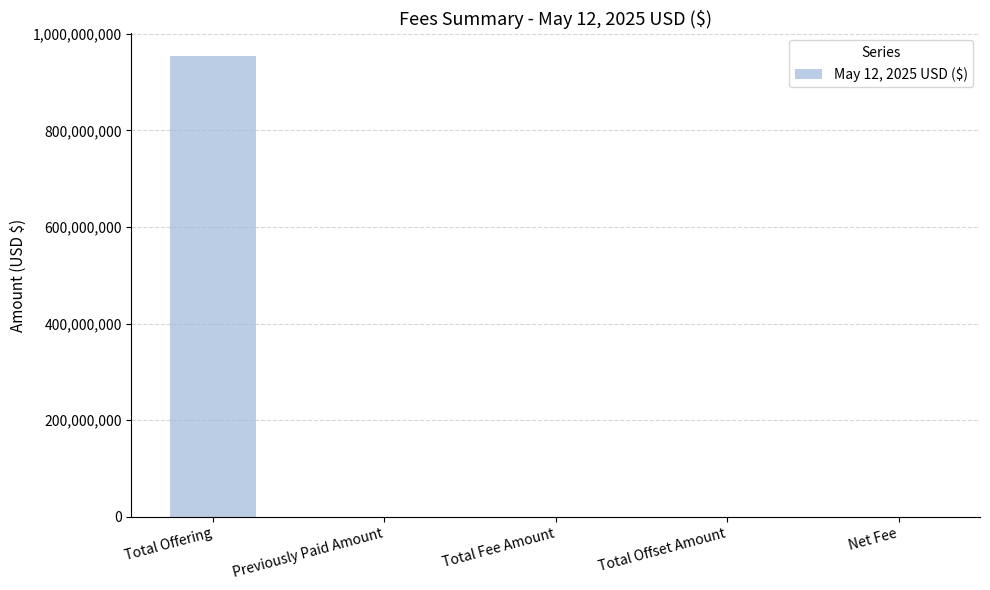

Count the number of categories in the chart.

5